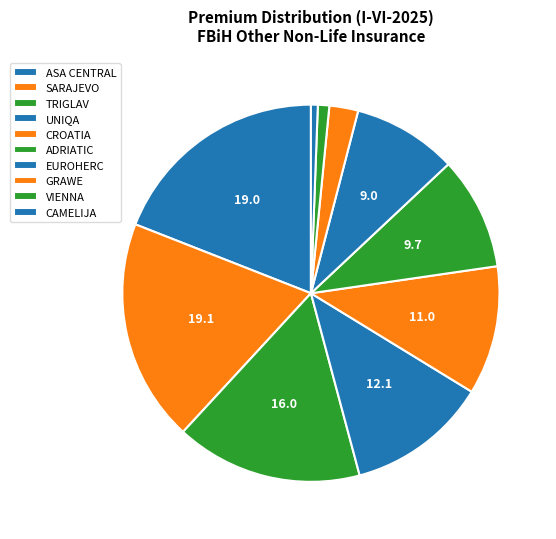

Count the number of slices in the pie.

10